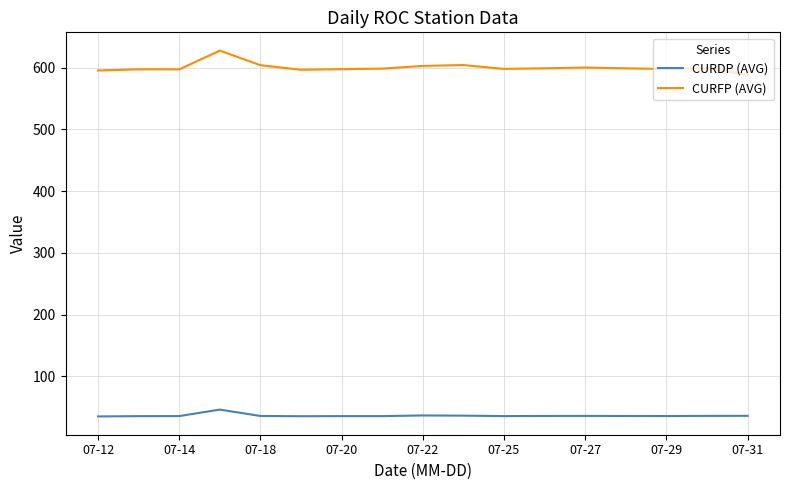

True or false: CURFP (AVG) and CURDP (AVG) intersect in this chart.

False